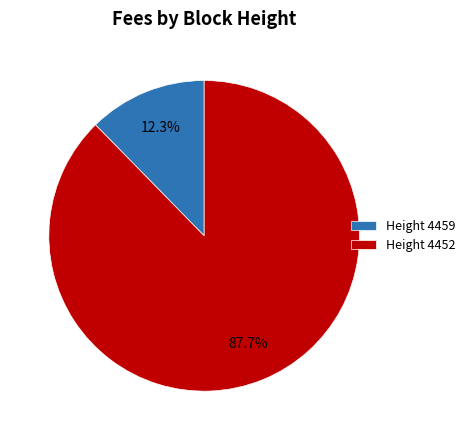

How many slices are in this pie chart?

2